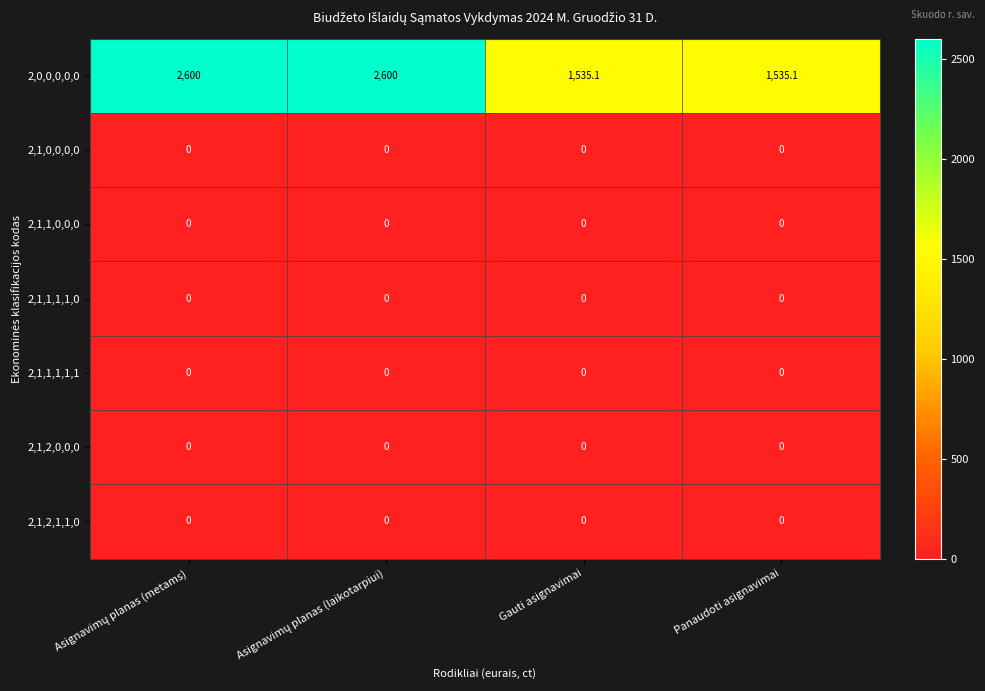

Count the number of data series in this chart.

7